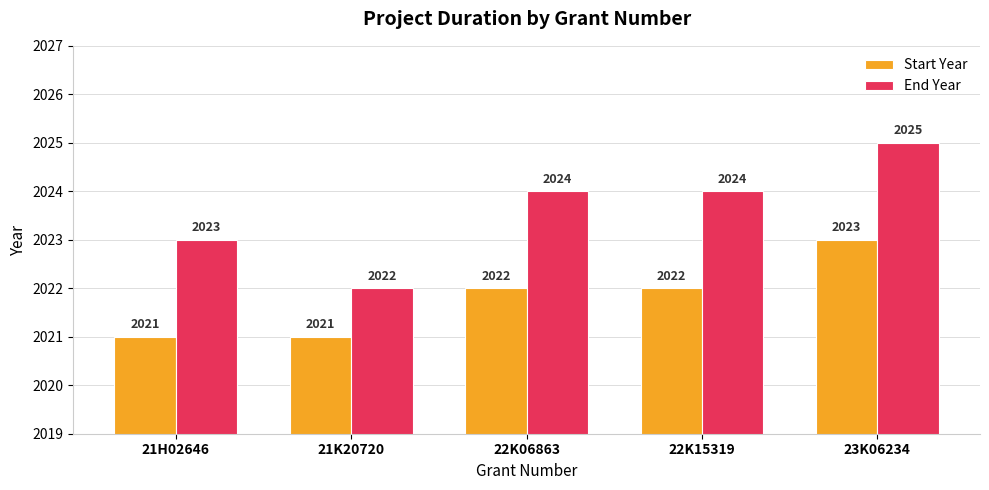

Is it true that End Year equals 2025 at 23K06234?

True